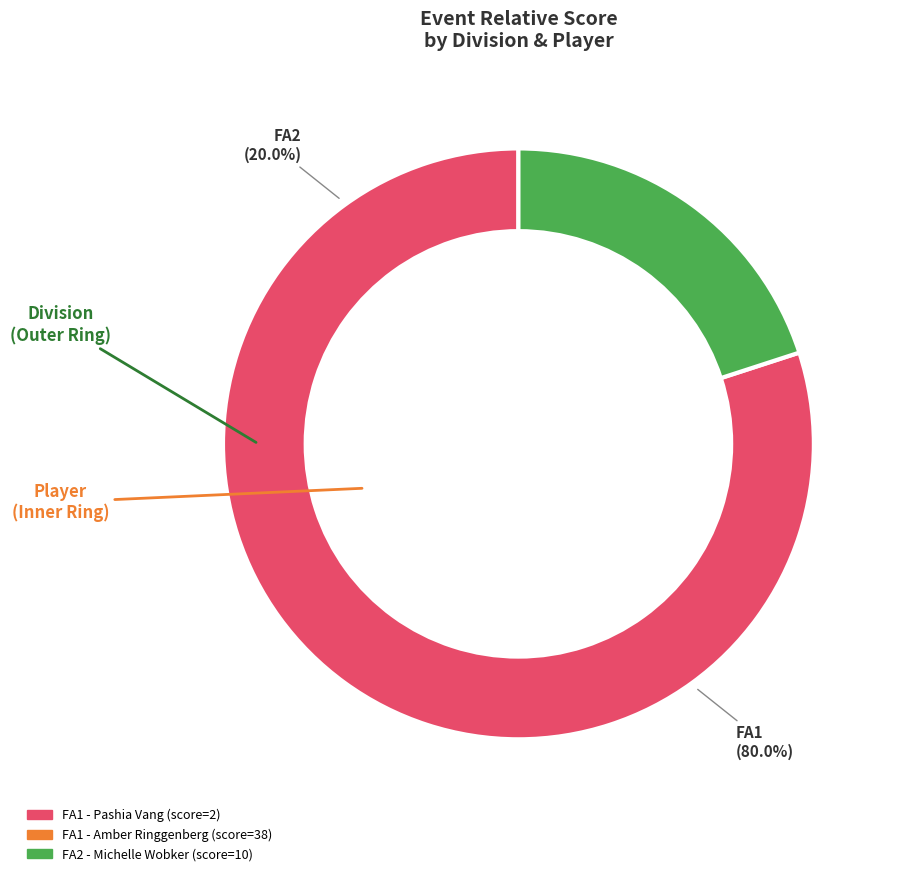

Rank the categories by value from lowest to highest.

FA1 - Pashia Vang, FA2 - Michelle Wobker, FA1 - Amber Ringgenberg